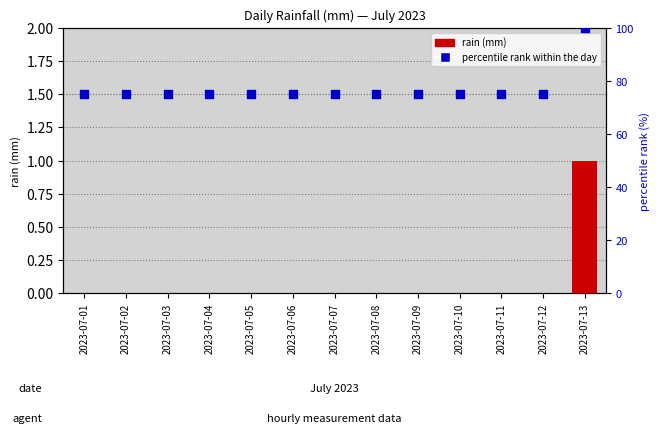

What is the total value across all series at 2023-07-07?

75